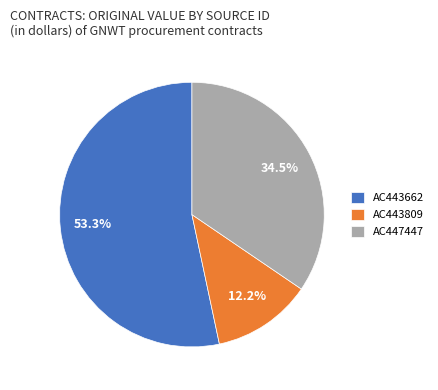

Is there any slice that represents more than half of the pie?

Yes